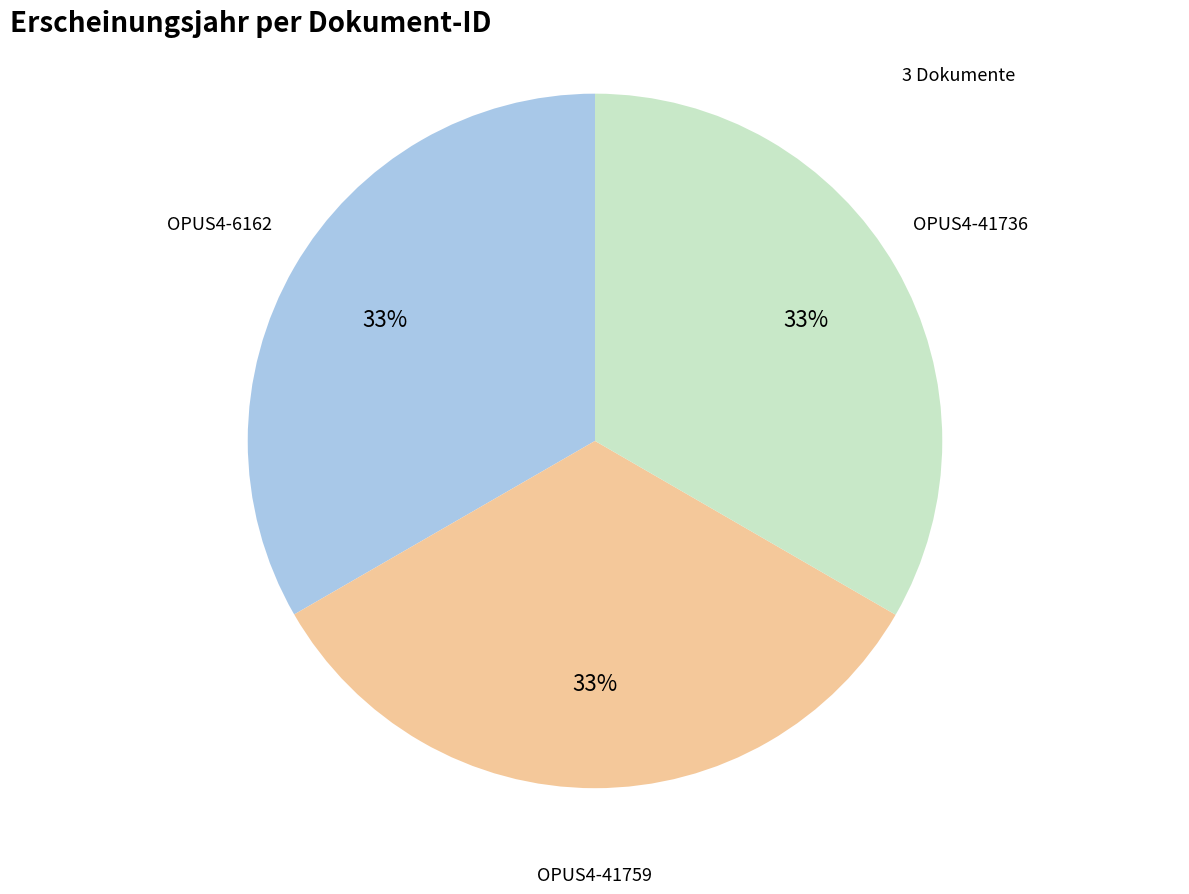

To the nearest percent, what is the average slice percentage?

33%